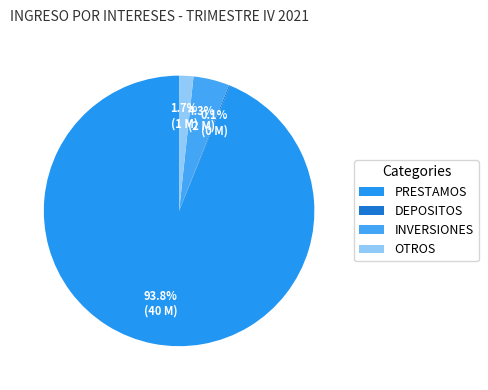

What portion of the pie excludes DEPOSITOS?

99.9%